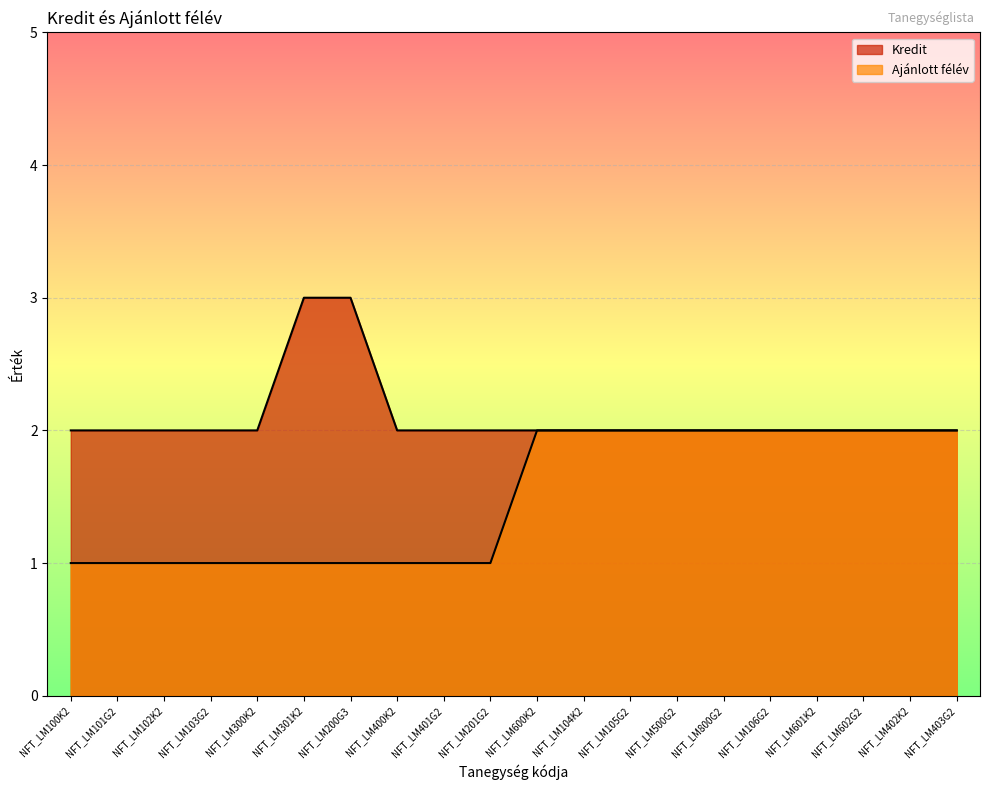

List the labels in order of Kredit value, smallest first.

NFT_LM100K2, NFT_LM101G2, NFT_LM102K2, NFT_LM103G2, NFT_LM300K2, NFT_LM400K2, NFT_LM401G2, NFT_LM201G2, NFT_LM600K2, NFT_LM104K2, NFT_LM105G2, NFT_LM500G2, NFT_LM800G2, NFT_LM106G2, NFT_LM601K2, NFT_LM602G2, NFT_LM402K2, NFT_LM403G2, NFT_LM301K2, NFT_LM200G3